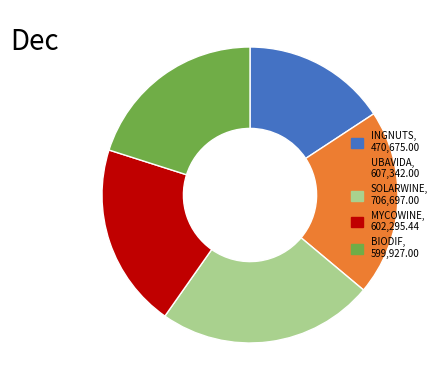

Do BIODIF and UBAVIDA together represent more than half of the pie?

No